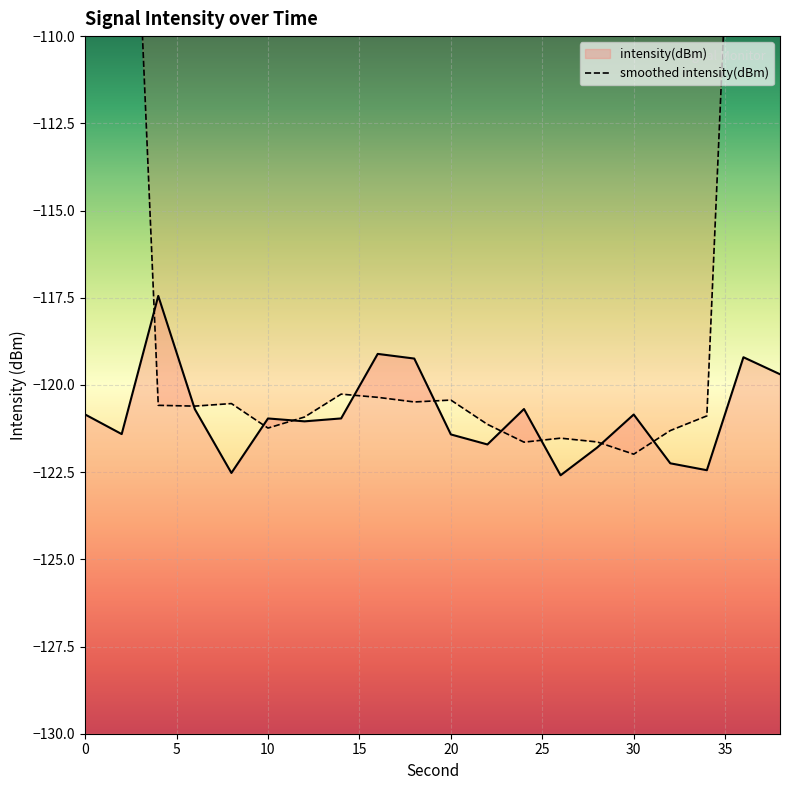

Read the value at 32.

-122.2